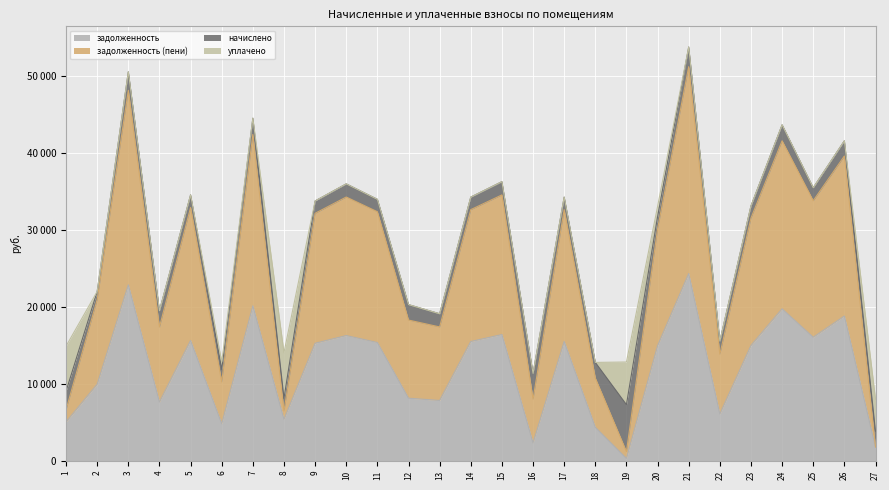

Does the chart display data point markers on the line(s)?

No